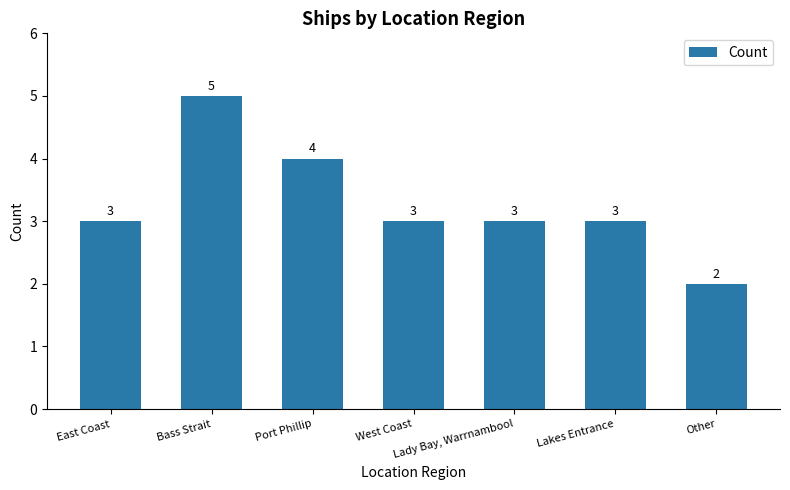

Is it true that the value at Other is 1?

False